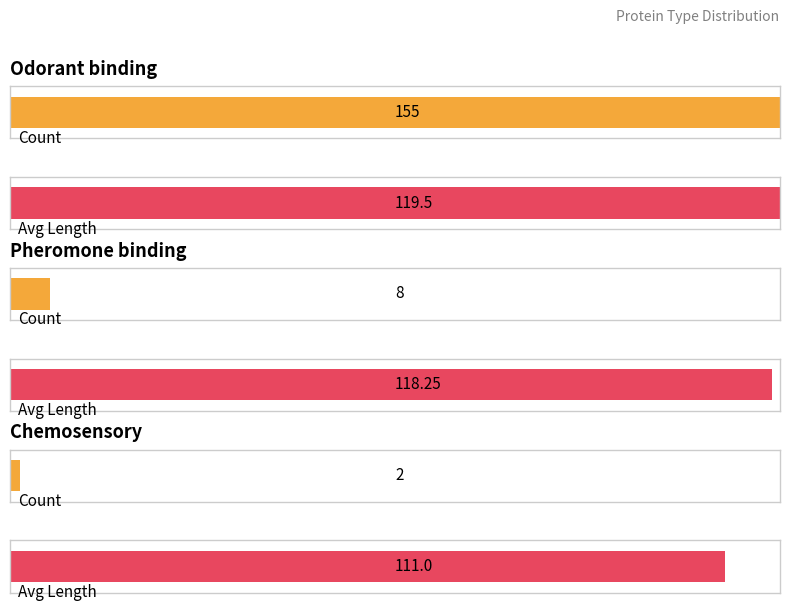

Which series has the largest range (max minus min)?

Count